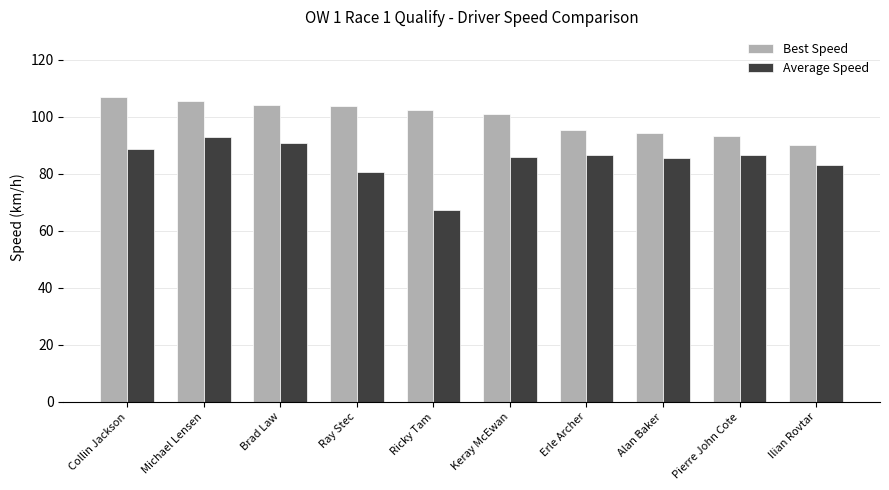

What is the difference between the second highest and minimum values in the Average Speed series?

23.8